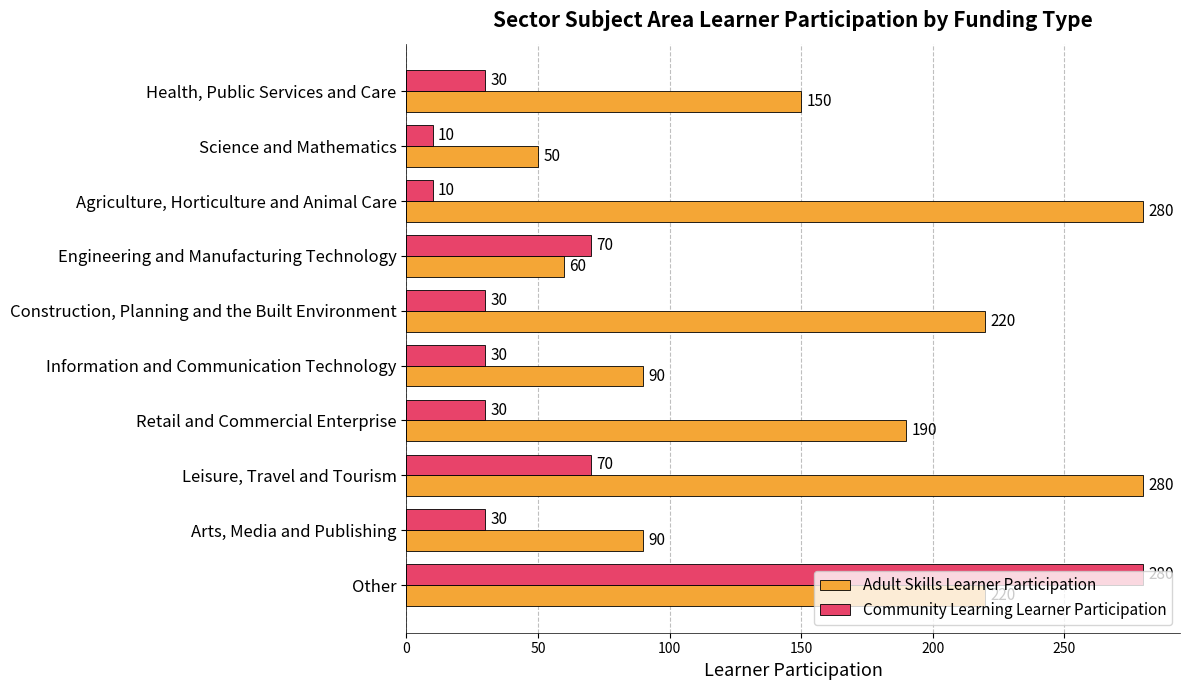

At how many categories does at least one series exceed 170?

5